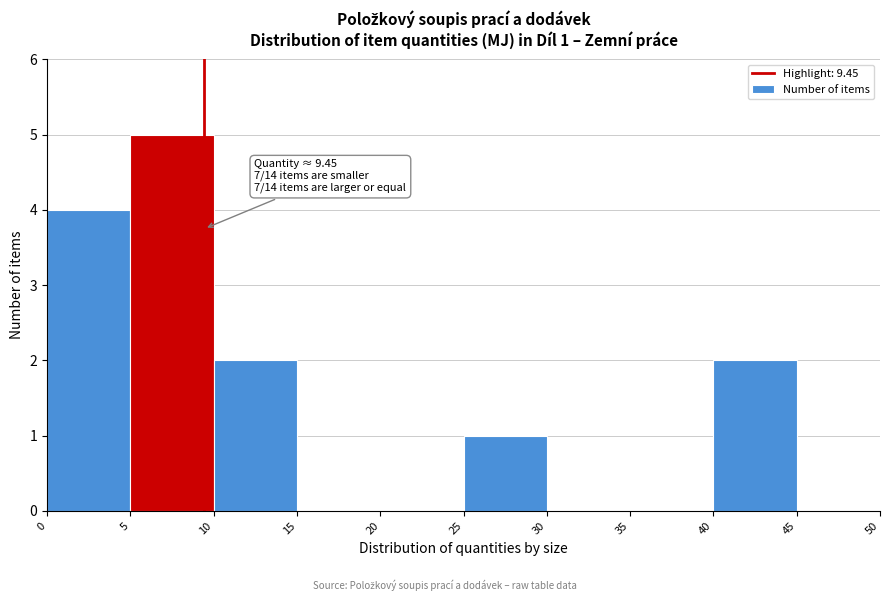

Over which range of the x-axis is the bar tallest?

5 to 10